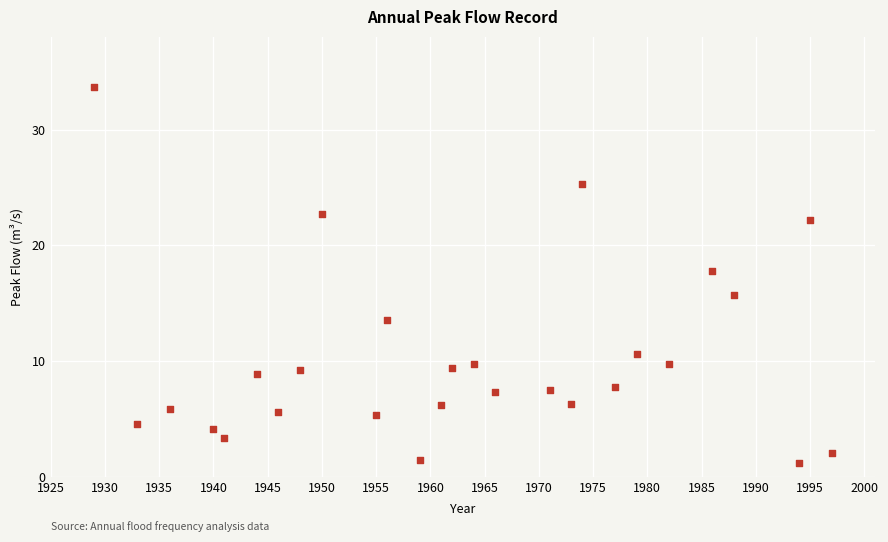

What Y value in the scatter plot is closest to 17?

17.8